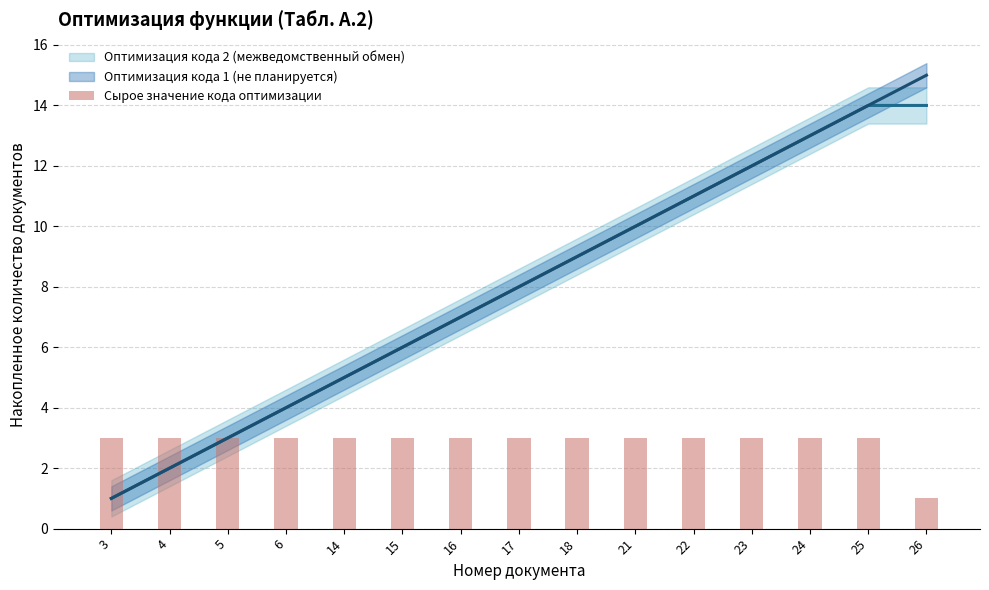

Reading left to right, what are all the values shown in this chart?

3=3	4=3	5=3	6=3	14=3	15=3	16=3	17=3	18=3	21=3	22=3	23=3	24=3	25=3	26=1